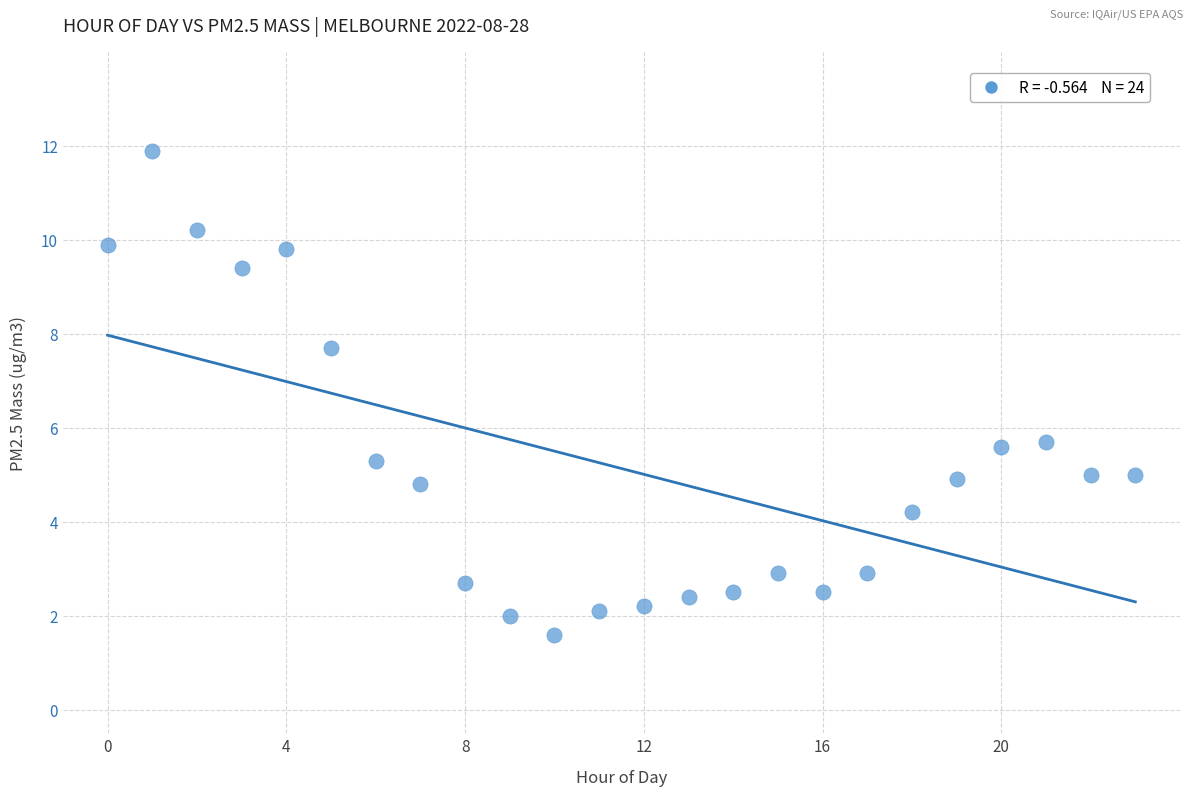

What is the range of Y values (max minus min)?

10.3